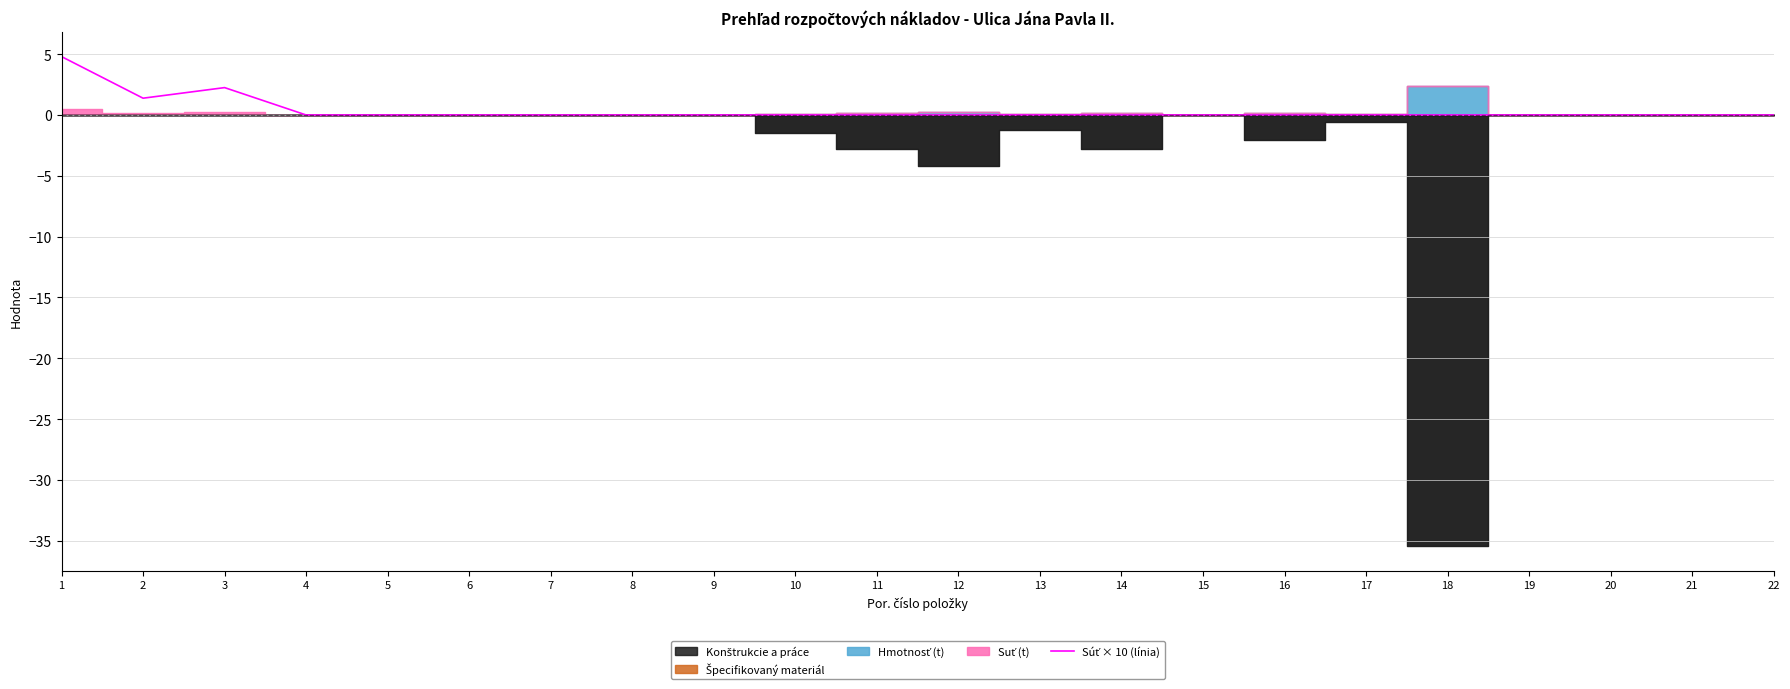

Reading left to right, extract all data points from this chart.

1=4.8	2=1.4	3=2.2	4=0.0	5=0.0	6=0.0	7=0.0	8=0.0	9=0.0	10=0.0	11=0.0	12=0.0	13=0.0	14=0.0	15=0.0	16=0.0	17=0.0	18=0.0	19=0.0	20=0.0	21=0.0	22=0.0